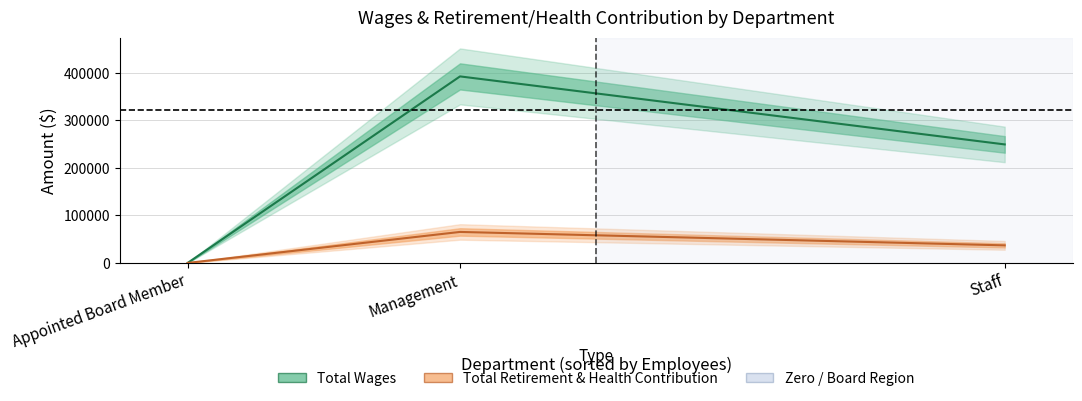

At how many categories does at least one series exceed 356182?

1